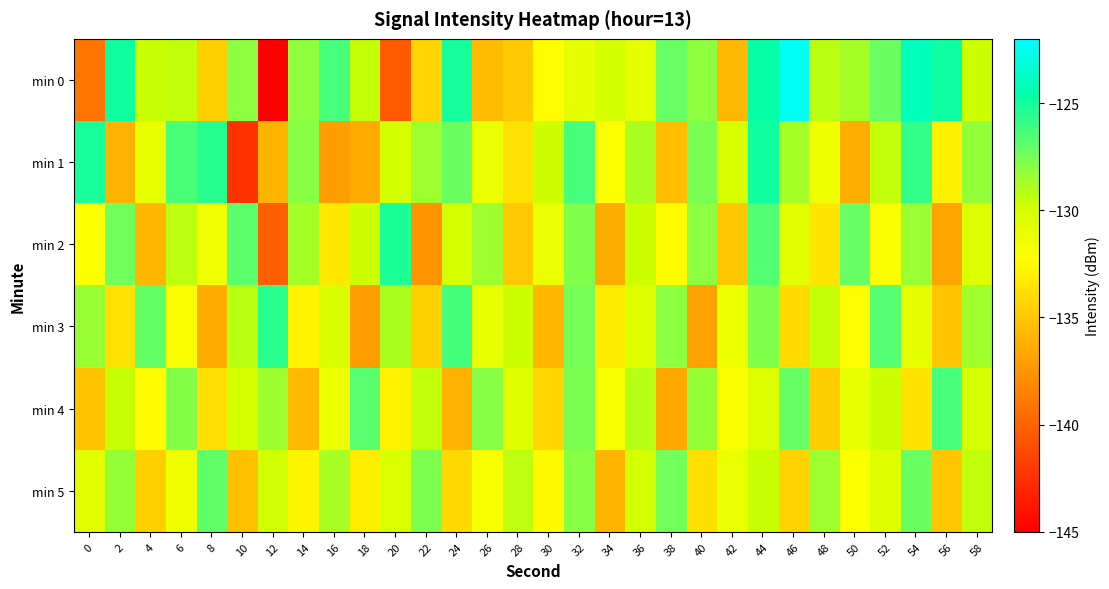

Which series has the largest total across all categories?

min 0